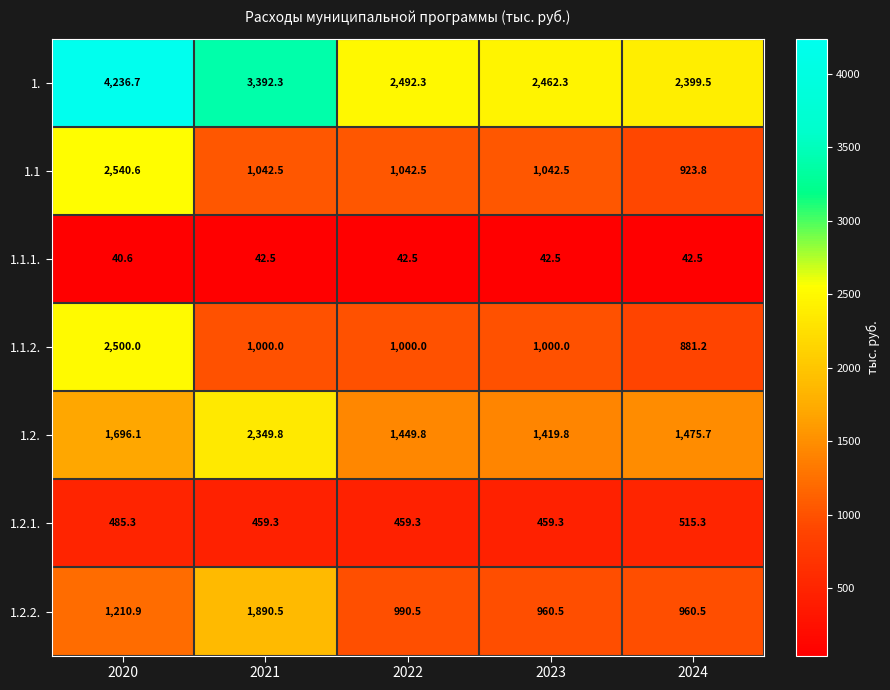

How many series are shown in this chart?

7